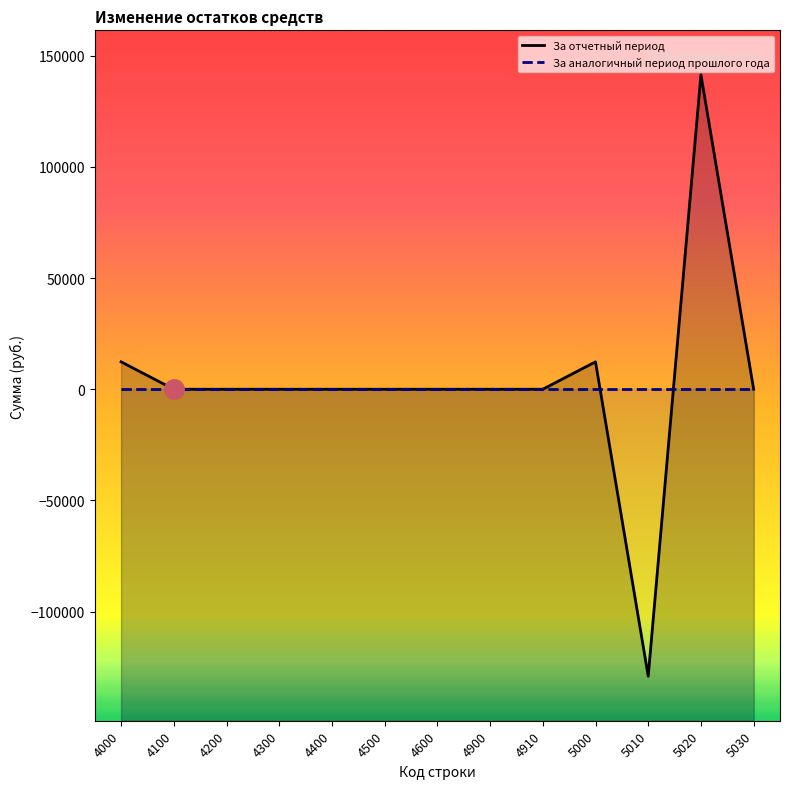

At which category does За отчетный период reach its first local peak?

5000